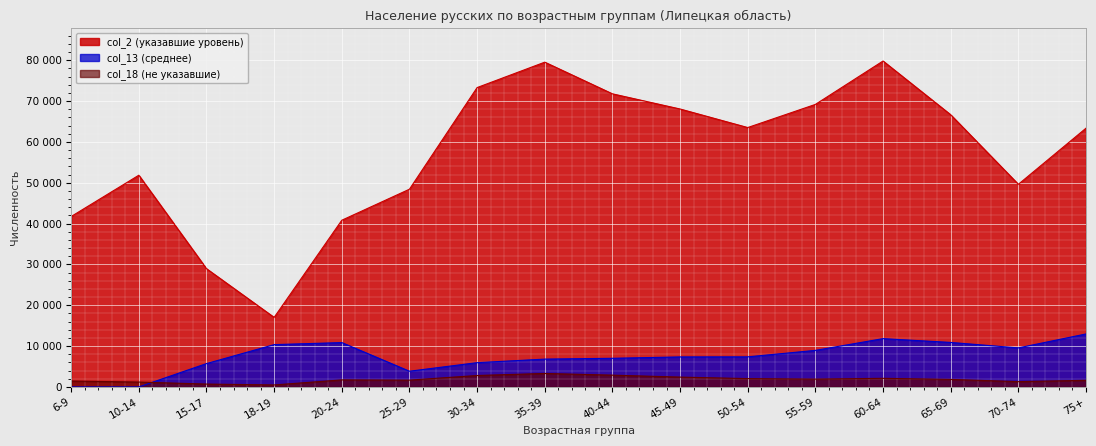

What is the total value across all series at 6-9?

43170